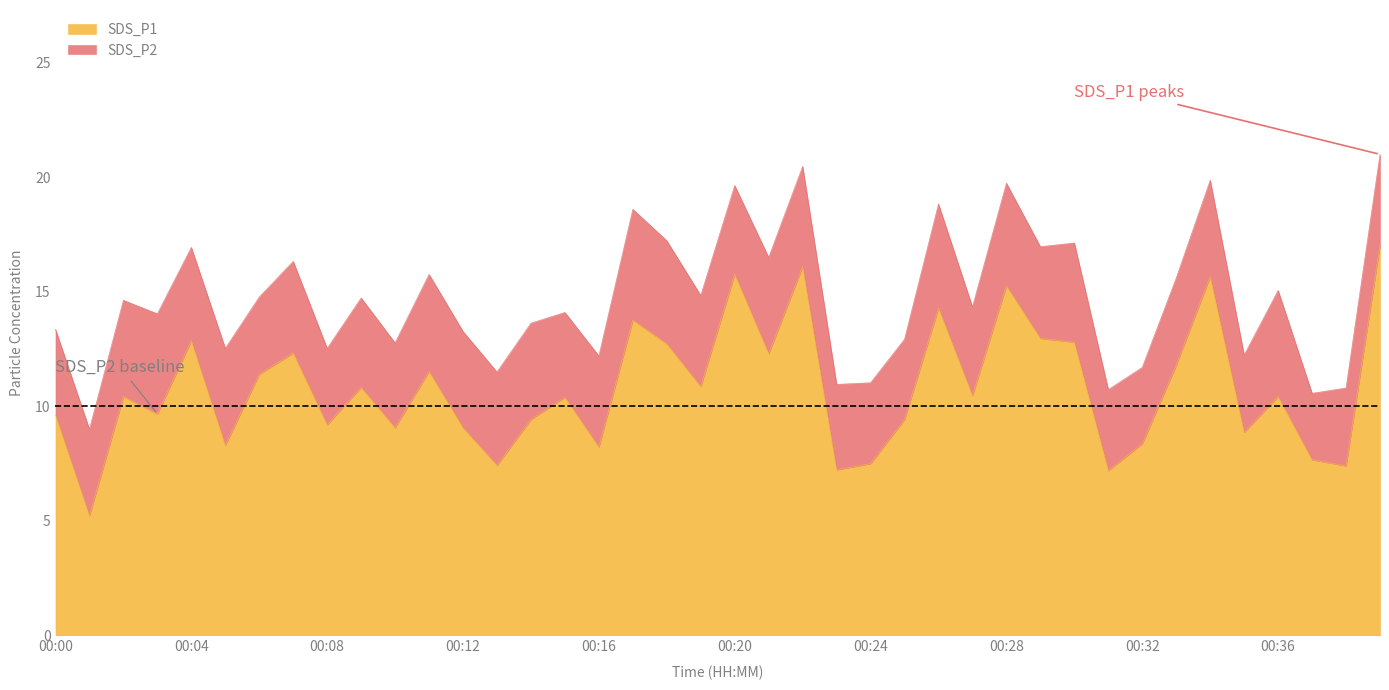

Reading left to right, transcribe all the data shown in this chart.

00:00=9.6	00:01=5.2	00:02=10.4	00:03=9.7	00:04=12.9	00:05=8.3	00:06=11.4	00:07=12.3	00:08=9.2	00:09=10.8	00:10=9.1	00:11=11.5	00:12=9.1	00:13=7.4	00:14=9.4	00:15=10.4	00:16=8.2	00:17=13.8	00:18=12.7	00:19=10.9	00:20=15.8	00:21=12.3	00:22=16.1	00:23=7.2	00:24=7.5	00:25=9.4	00:26=14.3	00:27=10.5	00:28=15.3	00:29=13.0	00:30=12.8	00:31=7.2	00:32=8.4	00:33=11.8	00:34=15.7	00:35=8.9	00:36=10.4	00:37=7.7	00:38=7.4	00:39=17.0